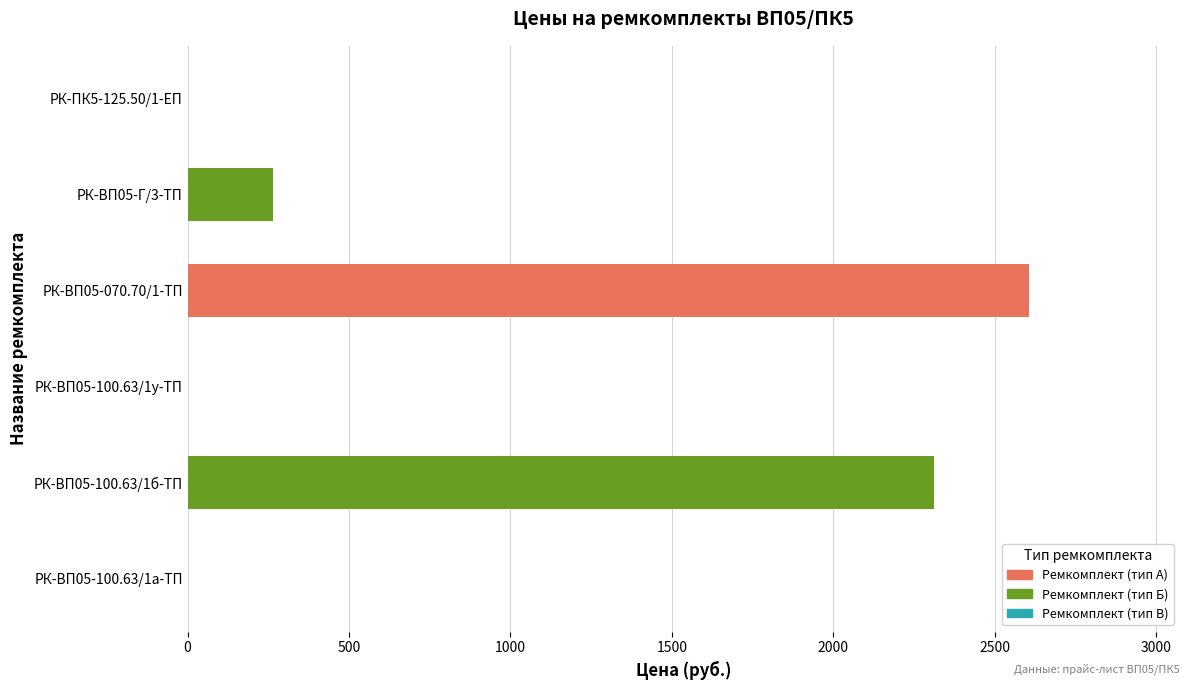

The value at РК-ВП05-100.63/1а-ТП is 1009.0. True or false?

False